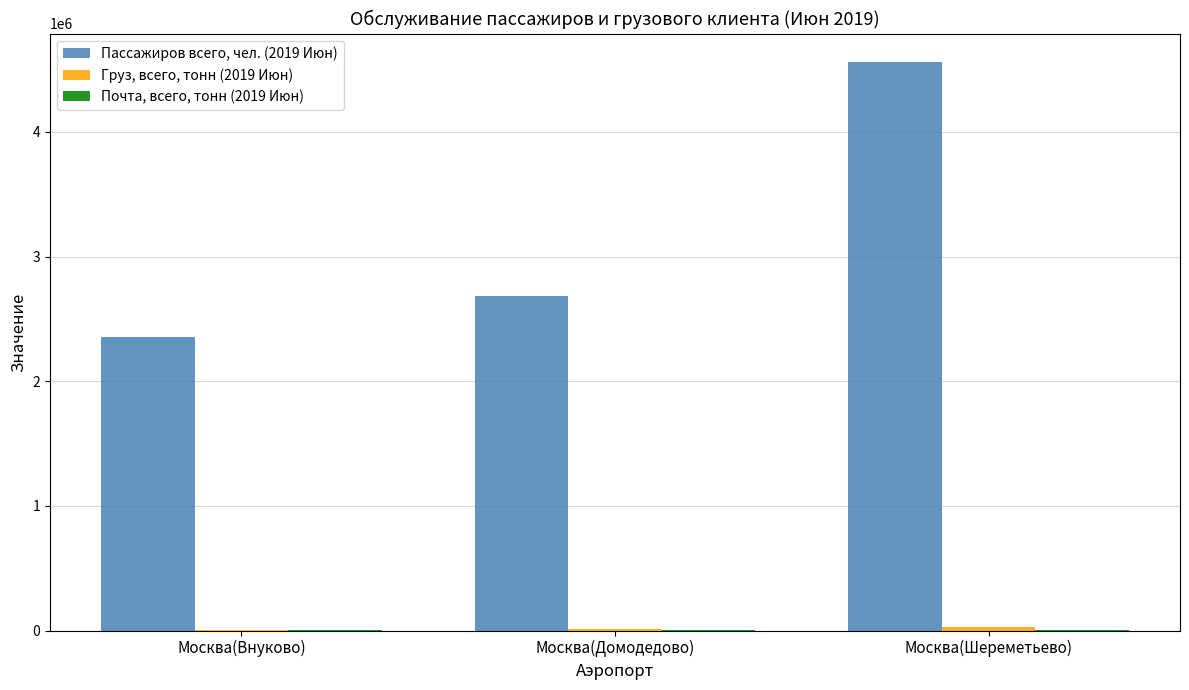

Is it true that Пассажиров всего, чел. (2019 Июн) equals 2351071.0 at Москва(Внуково)?

True